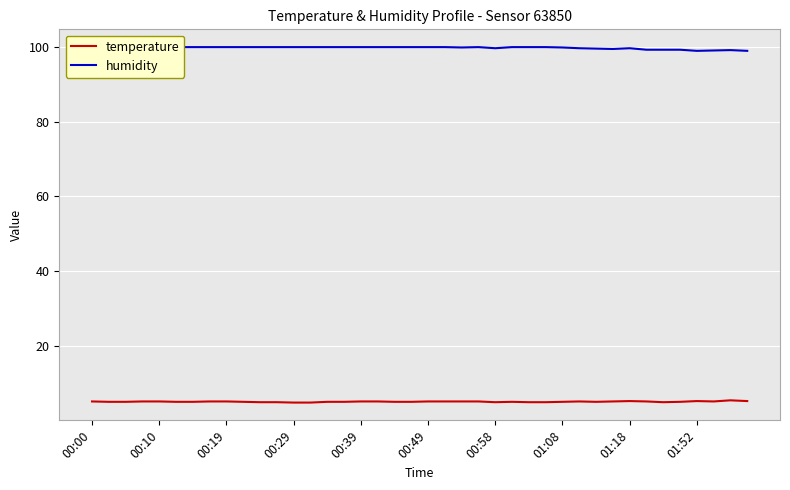

True or false: humidity and temperature cross at least once.

False